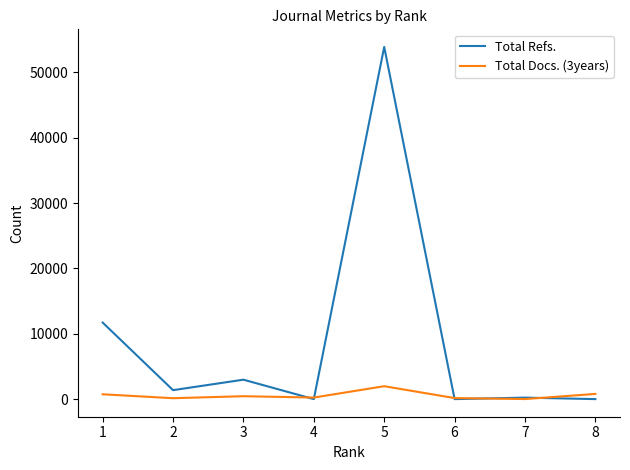

Which series ends up on top after the final intersection of Total Refs. and Total Docs. (3years)?

Total Docs. (3years)